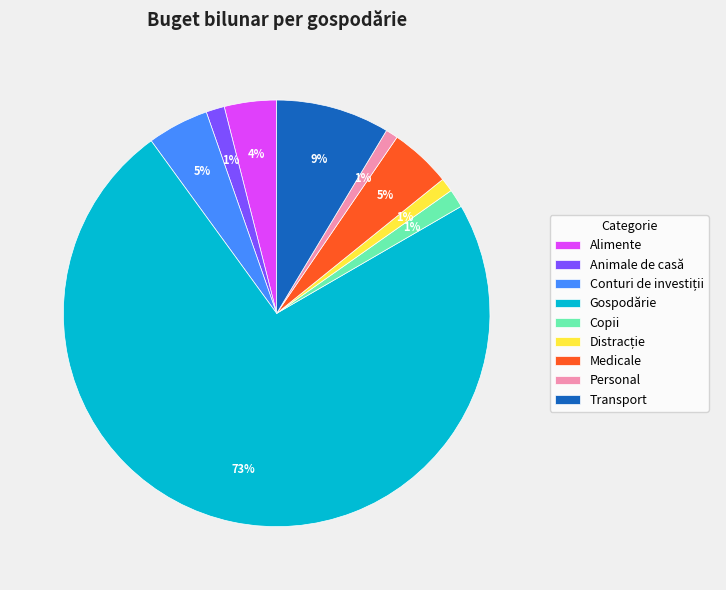

Is there any slice that represents more than half of the pie?

Yes